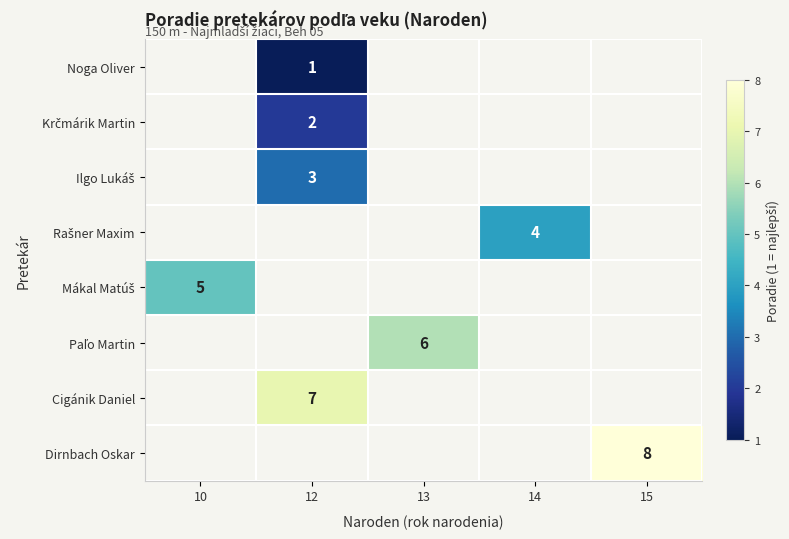

How many positive values does the Ilgo Lukáš series have?

1